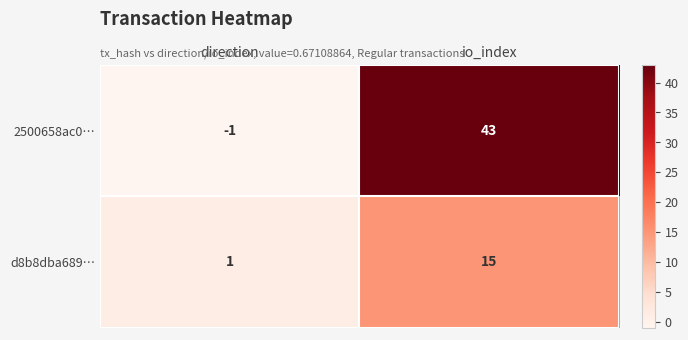

What is the difference between the highest and lowest values at direction?

2